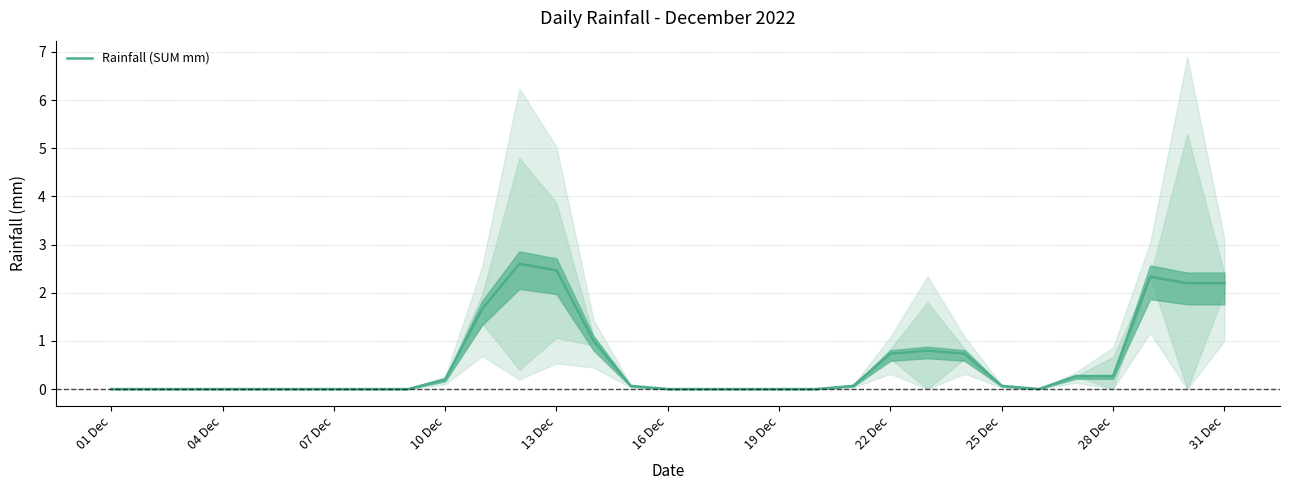

The value of Rainfall (SUM mm) at 31 Dec is 0.7. True or false?

False